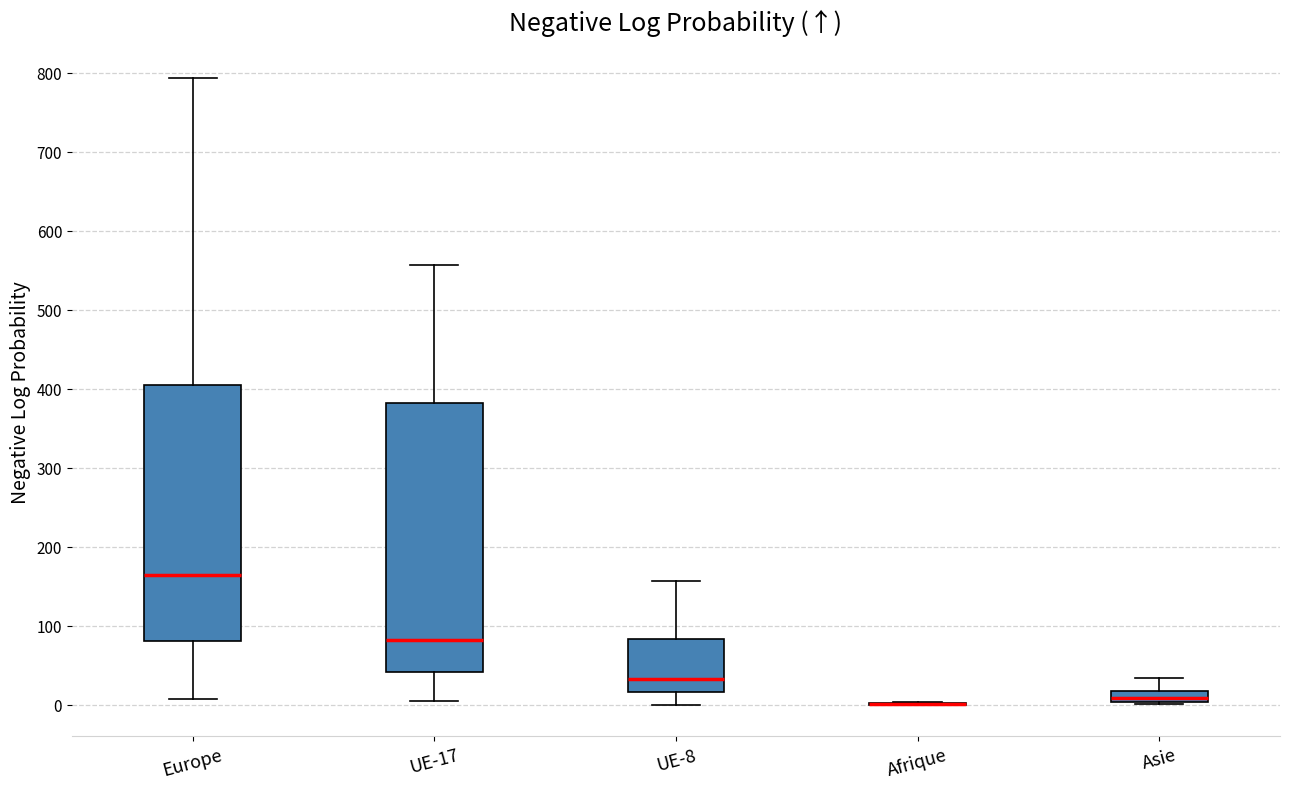

Where does the lower whisker of the box for Europe end on the y-axis? The values are not printed on the chart, so give them approximately, as read against the axis.

10